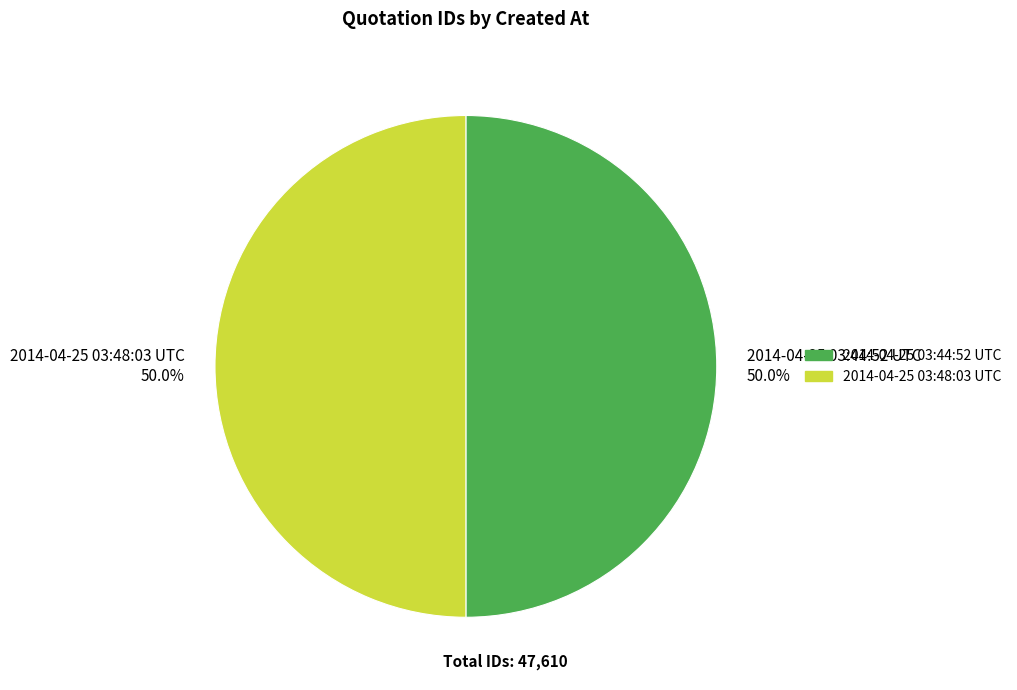

What is the ratio of the value at 2014-04-25 03:44:52 UTC to the value at 2014-04-25 03:48:03 UTC?

1.0